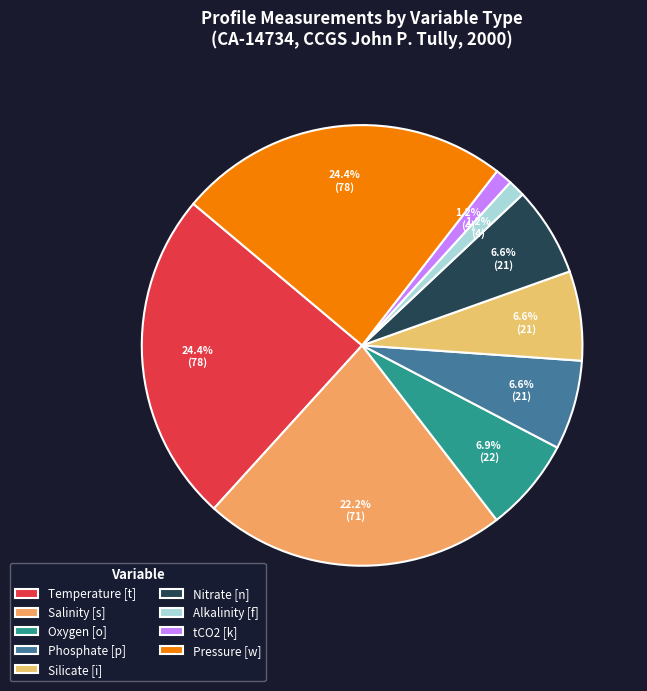

How many slices are in this pie chart?

9